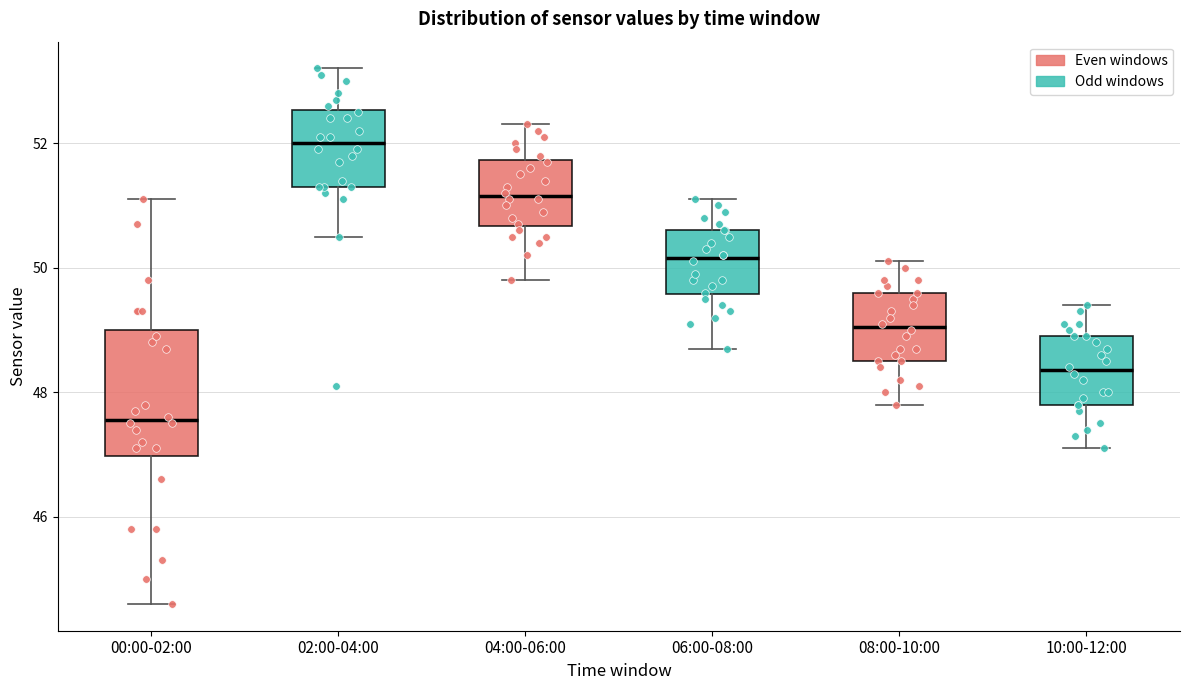

Which box's median line is the lowest?

00:00-02:00